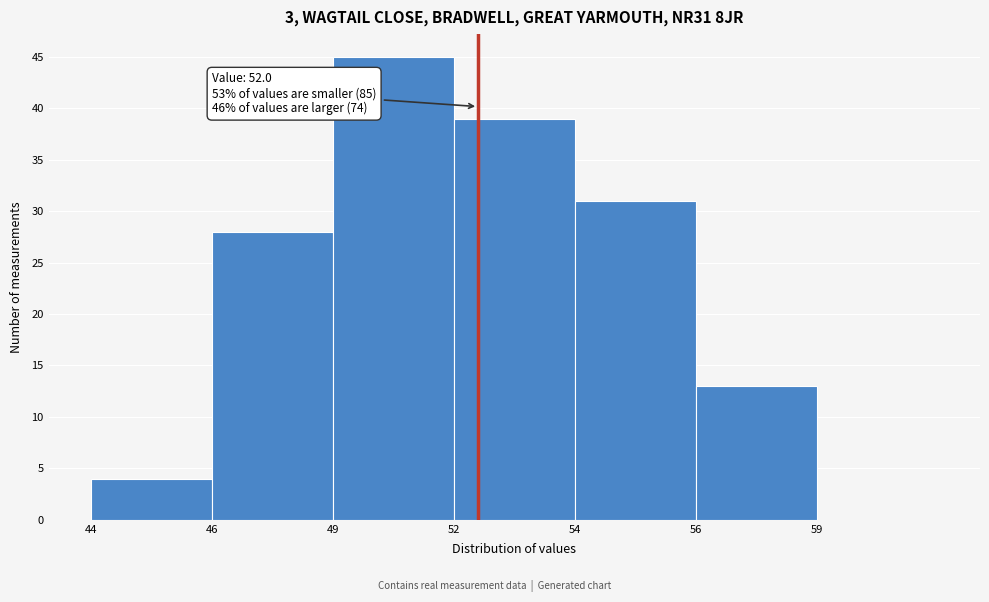

Reading left to right, list all the values displayed in this chart.

44=4	46=28	49=45	52=39	54=31	56=13	59=0